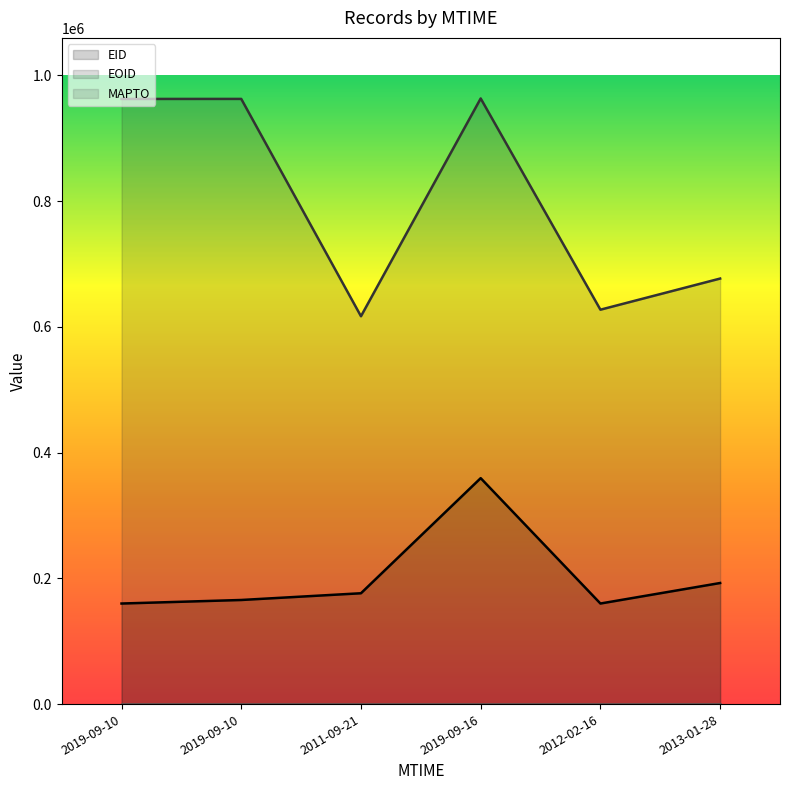

What is the label of the 4th point from the right?

2011-09-21